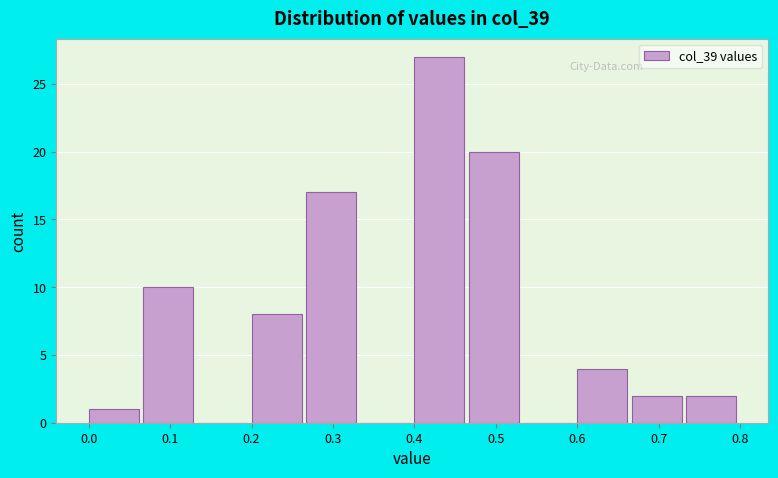

Reading left to right, transcribe this chart: for each bar, give the range it covers on the x-axis and its height. Neither the bar edges nor the heights are printed on the chart, so give them approximately, as read against the axes.

0.00 to 0.07: 1
0.07 to 0.13: 10
0.13 to 0.20: 0
0.20 to 0.27: 8
0.27 to 0.33: 17
0.33 to 0.40: 0
0.40 to 0.47: 27
0.47 to 0.53: 20
0.53 to 0.60: 0
0.60 to 0.67: 4
0.67 to 0.73: 2
0.73 to 0.80: 2